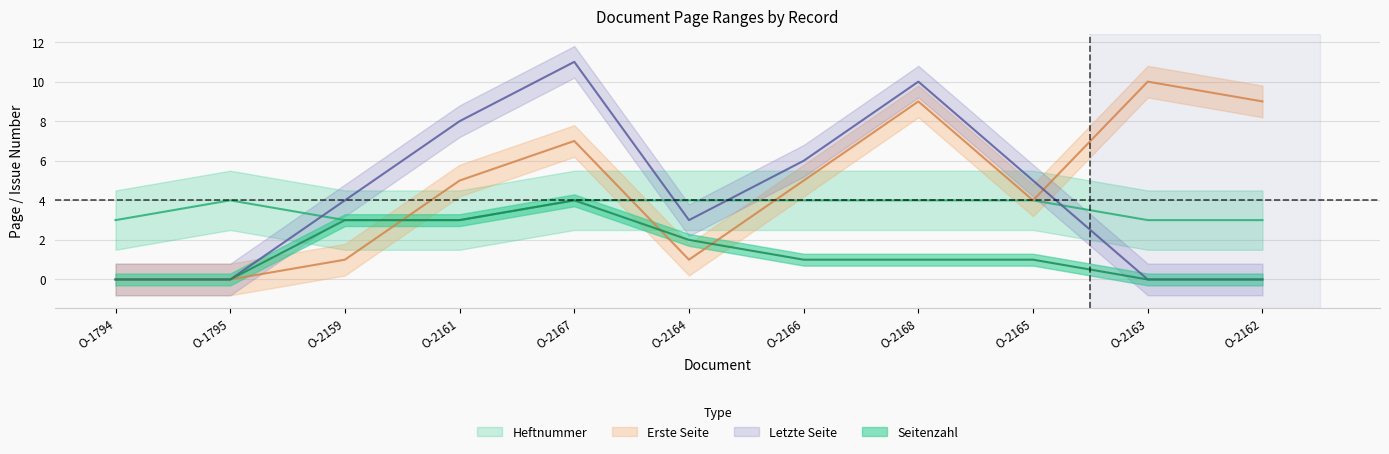

True or false: Letzte Seite has more than 1 points higher than both neighbors.

True